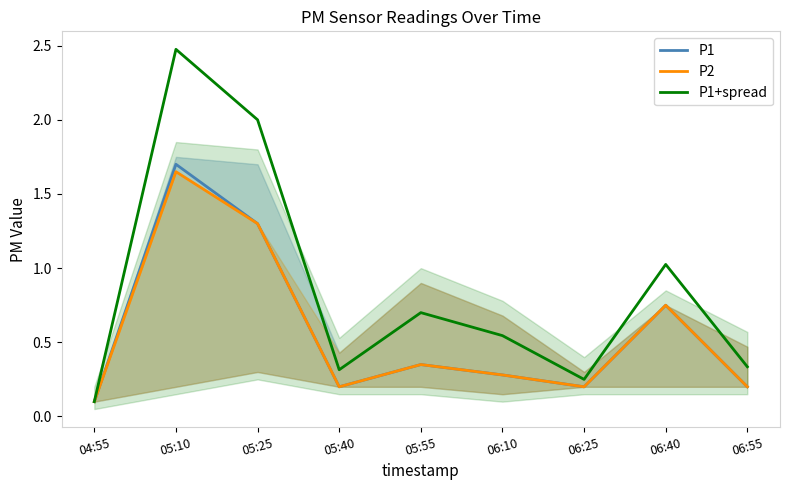

What position from the right is 06:10?

4